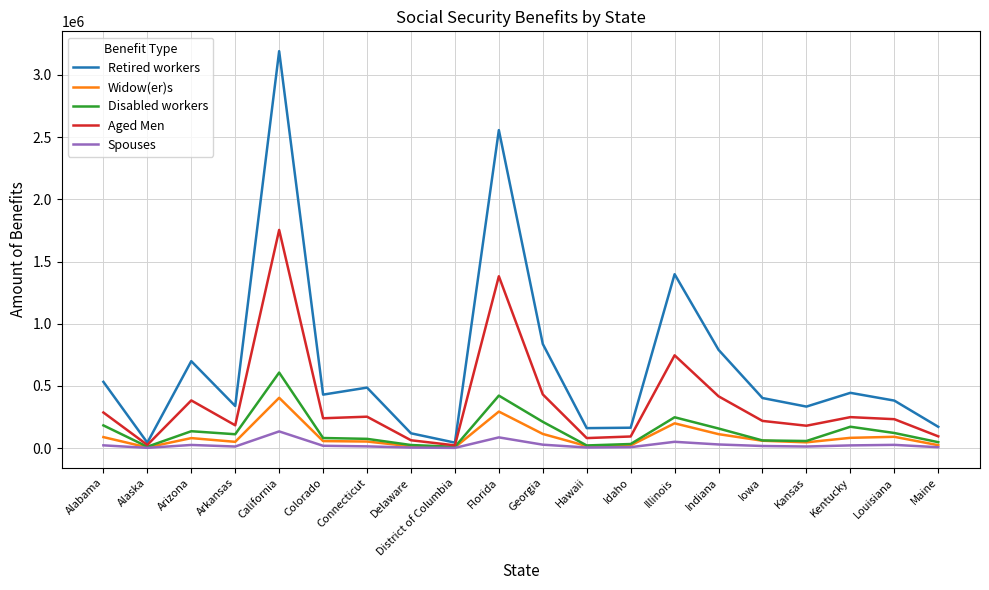

The Disabled workers series shows 171161 at Kentucky. True or false?

True